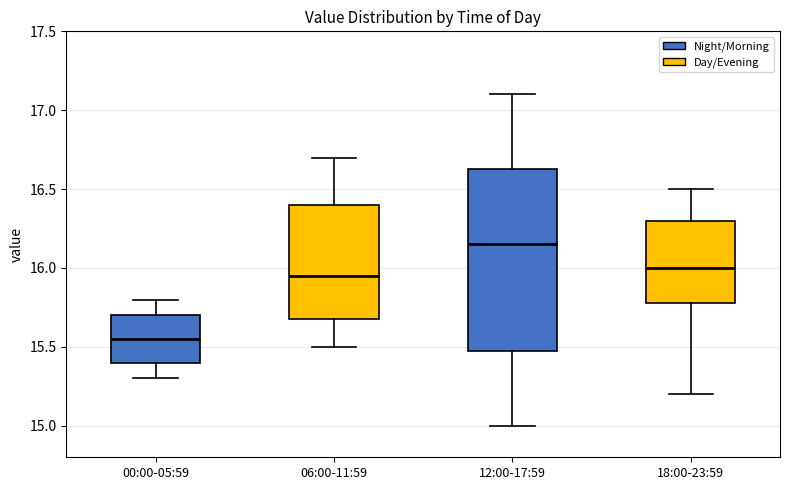

Which box has the highest median line?

12:00-17:59